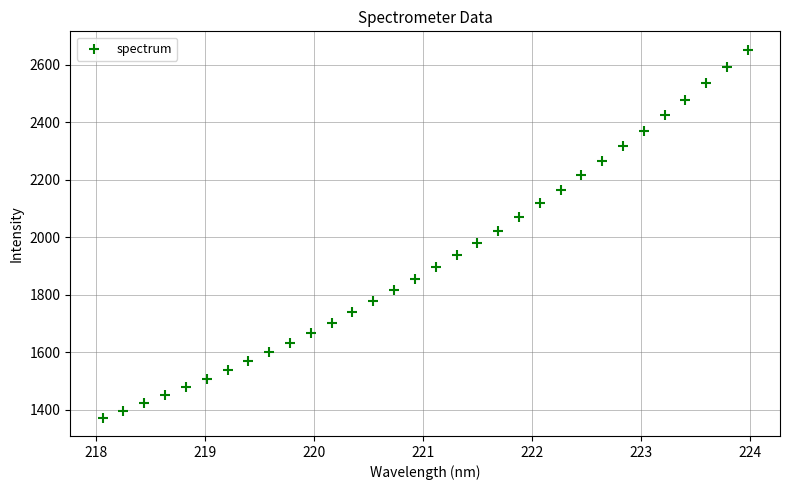

What is the range of Y values (max minus min)?

1279.1